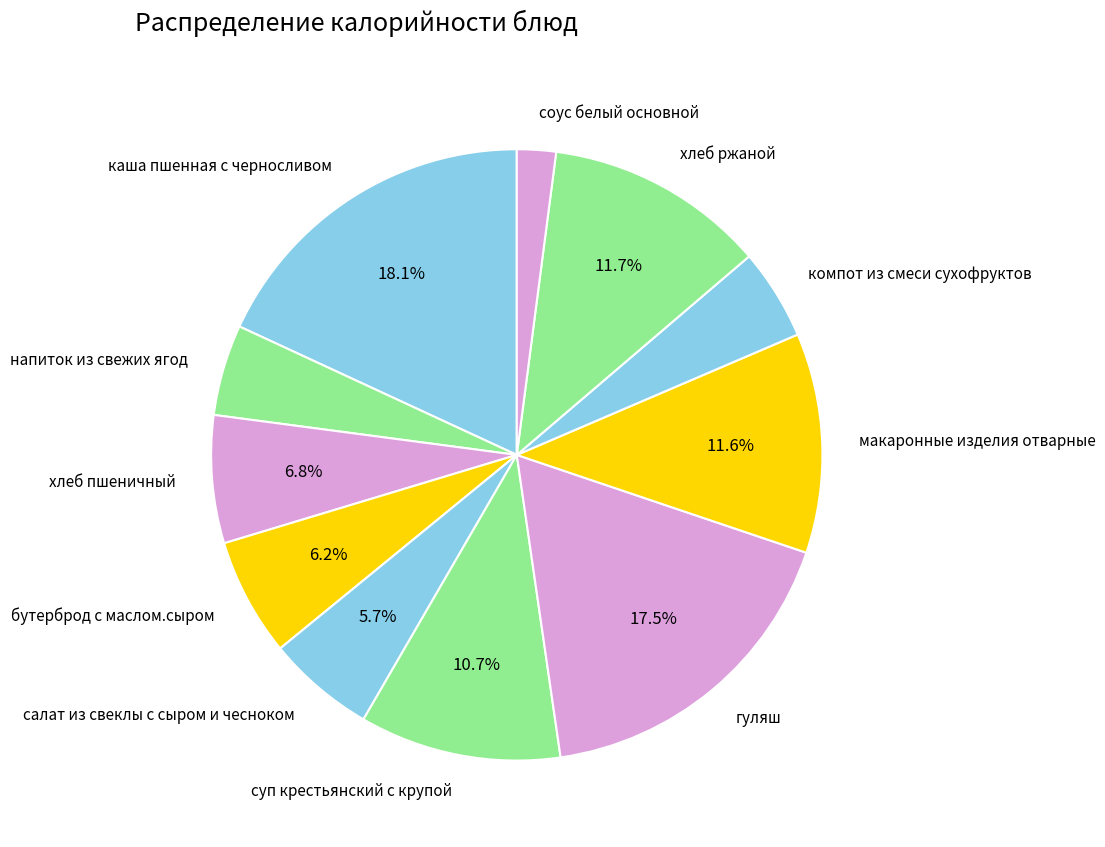

How many slices are in this pie chart?

11